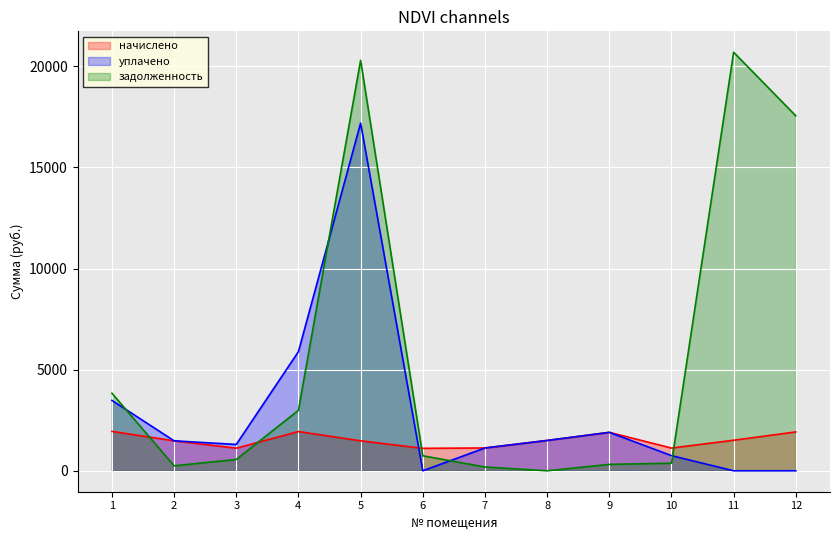

Is it true that уплачено equals 1209.0 at 10?

False